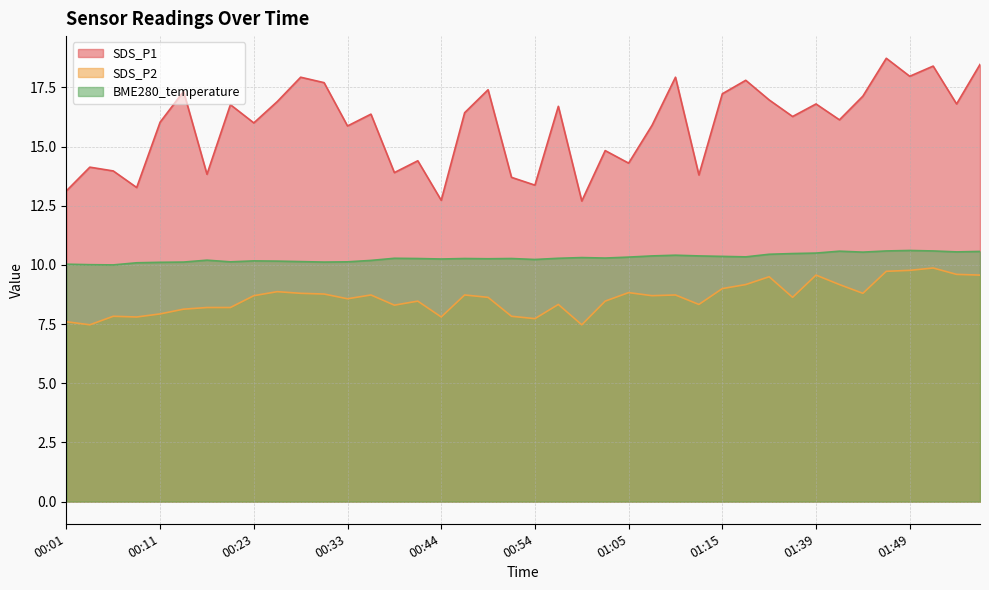

True or false: SDS_P1 and BME280_temperature intersect in this chart.

False